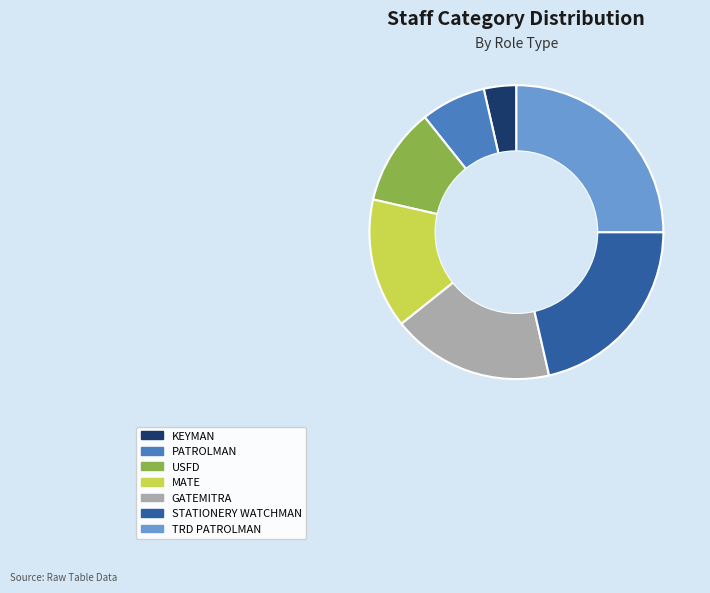

Rank the categories by value from highest to lowest.

TRD PATROLMAN, STATIONERY WATCHMAN, GATEMITRA, MATE, USFD, PATROLMAN, KEYMAN